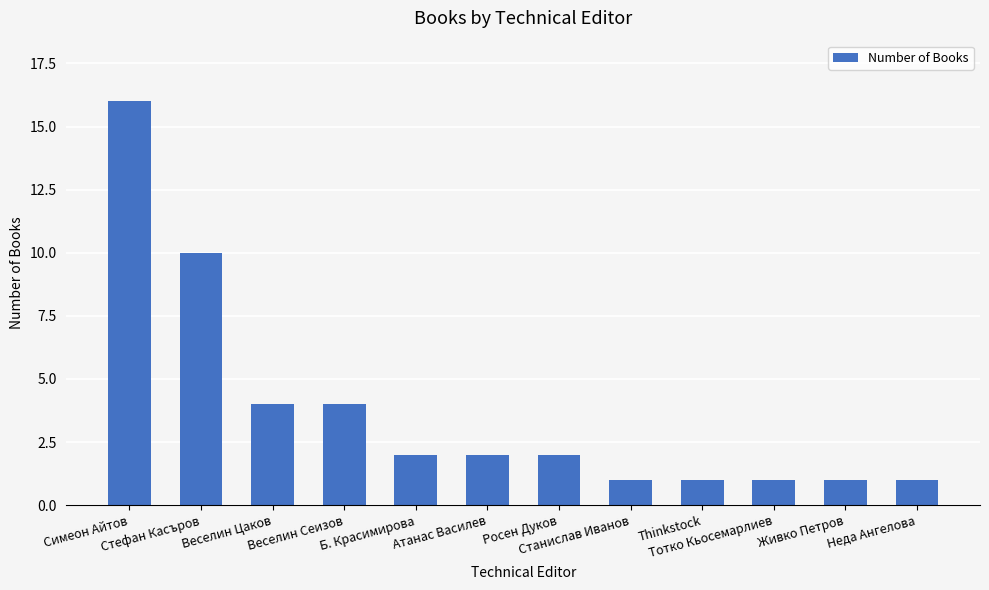

Count the number of categories in the chart.

12